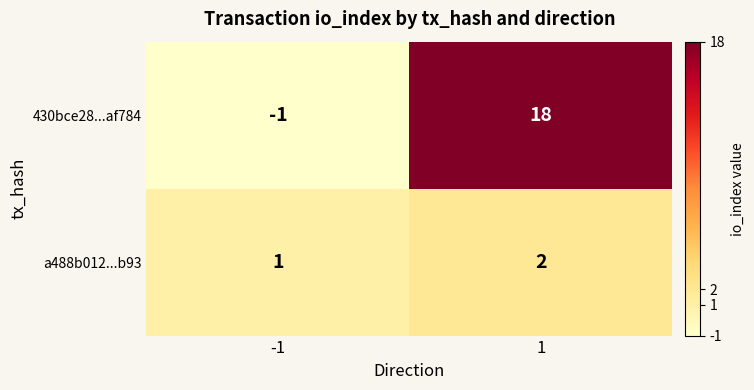

List the series in order of their peak value, highest first.

430bce28...af784, a488b012...b93